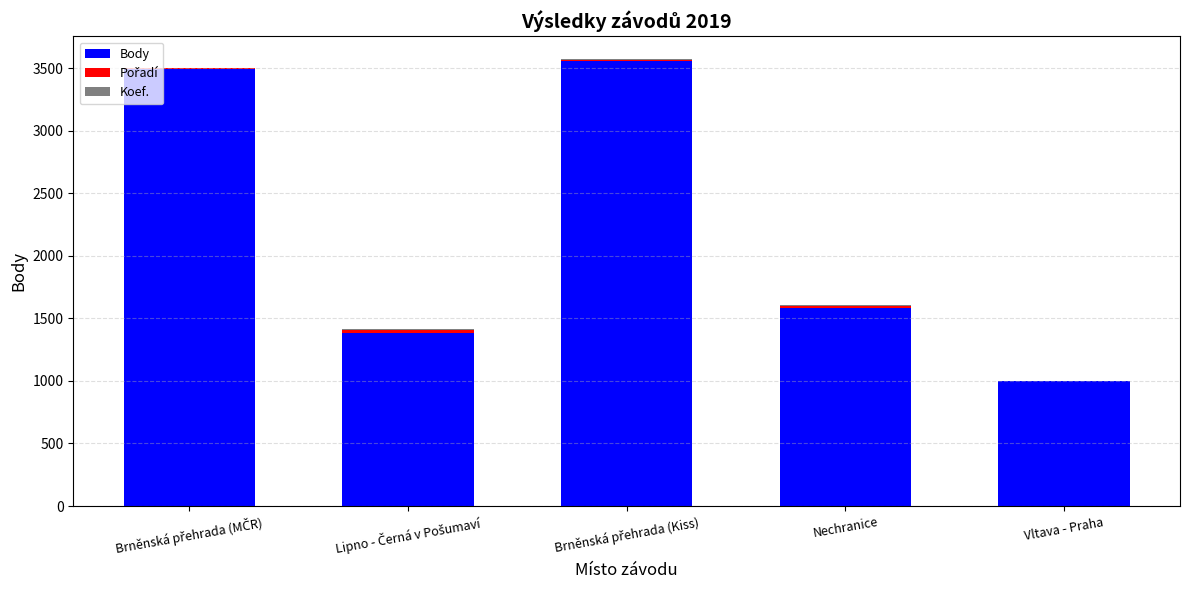

At which label is Body closest to 2278?

Nechranice